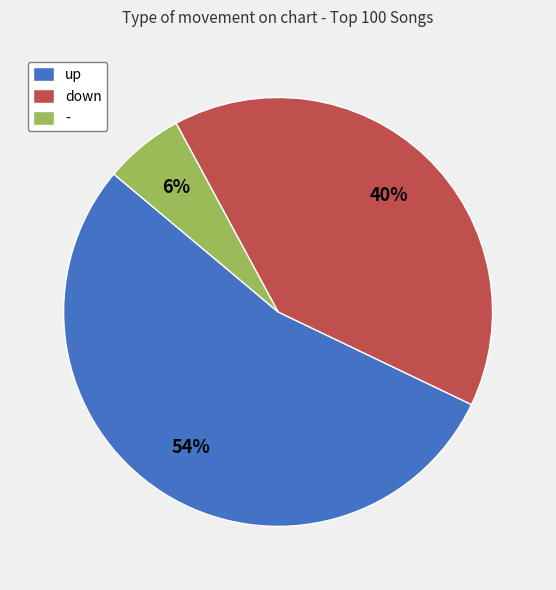

To the nearest percent, what is the difference between the - and up slice percentages?

48%